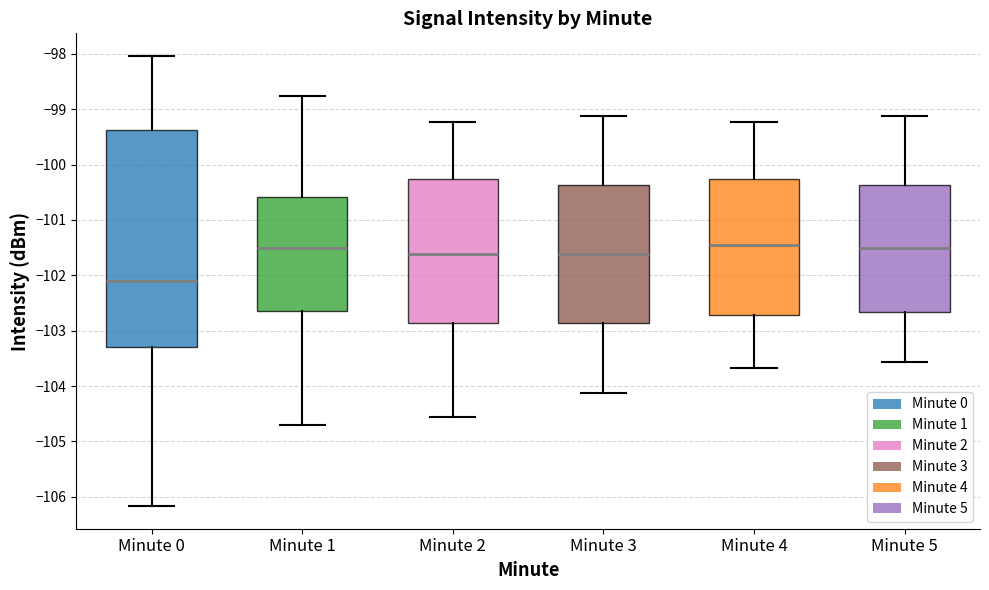

Reading left to right, read every box against the y-axis: the position of its median line, the range the box covers, and the ends of its whiskers. The values are not printed on the chart, so give them approximately, as read against the axis.

Minute 0: median -102.1, box -103.3 to -99.4, whiskers -106.2 to -98.0
Minute 1: median -101.5, box -102.6 to -100.6, whiskers -104.7 to -98.8
Minute 2: median -101.6, box -102.9 to -100.3, whiskers -104.6 to -99.2
Minute 3: median -101.6, box -102.9 to -100.4, whiskers -104.1 to -99.1
Minute 4: median -101.4, box -102.7 to -100.3, whiskers -103.7 to -99.2
Minute 5: median -101.5, box -102.7 to -100.4, whiskers -103.6 to -99.1